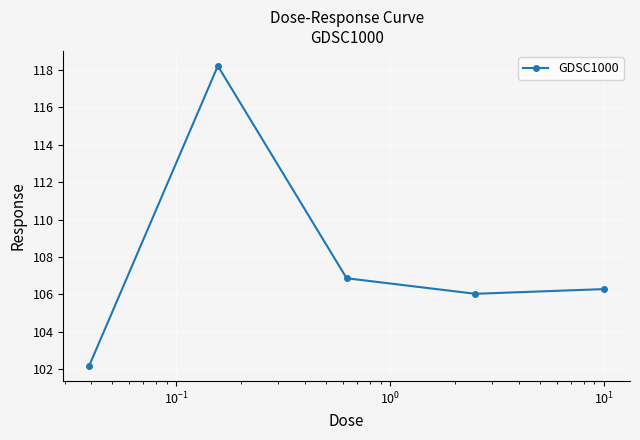

Reading left to right, list all the values displayed in this chart.

102.2	118.2	106.9	106.0	106.3